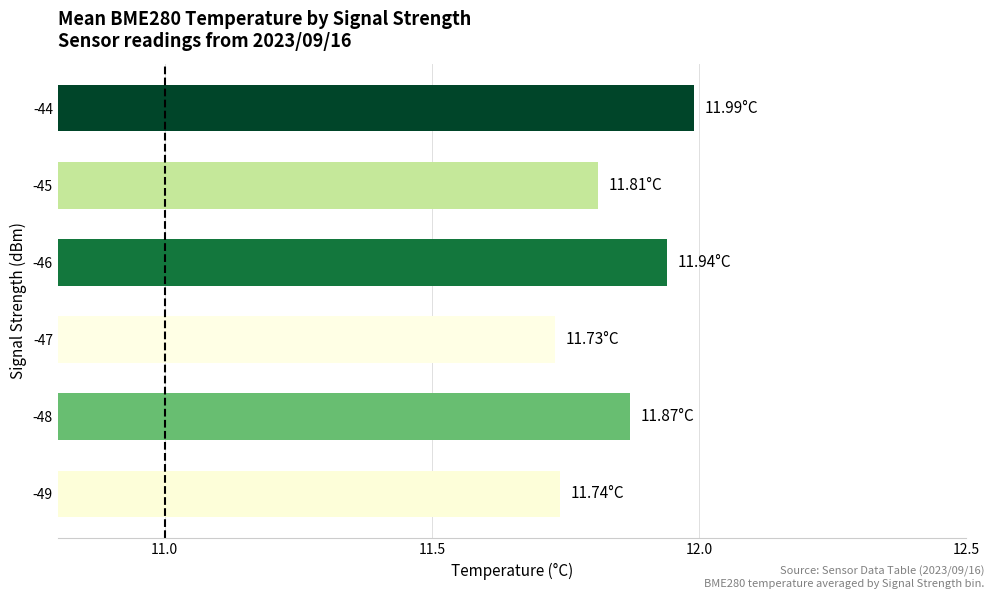

What is the sum of all values?

71.1